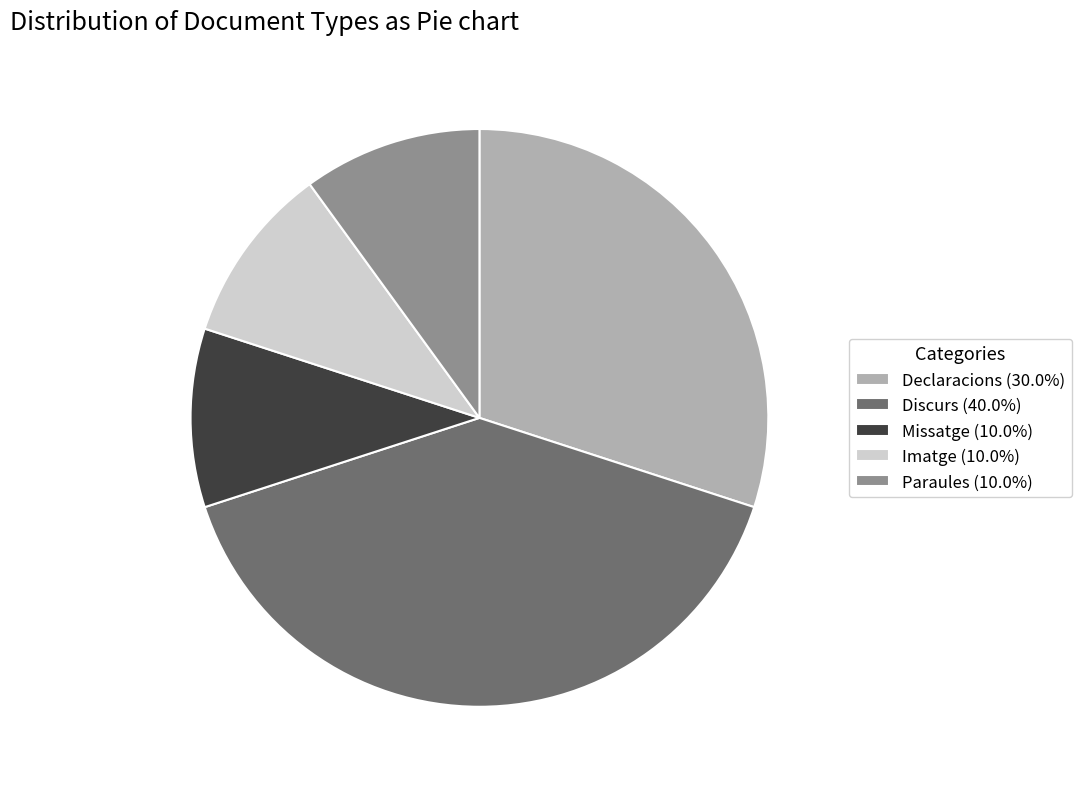

Approximately how many times larger is the value at Missatge (10.0%) compared to Paraules (10.0%)?

1.0